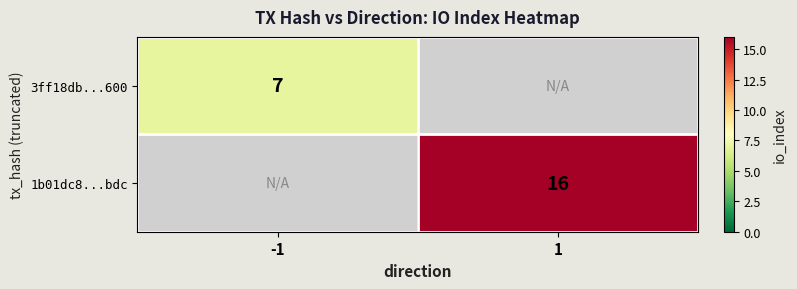

Is it true that 3ff18db...600 equals 11.3 at -1?

False